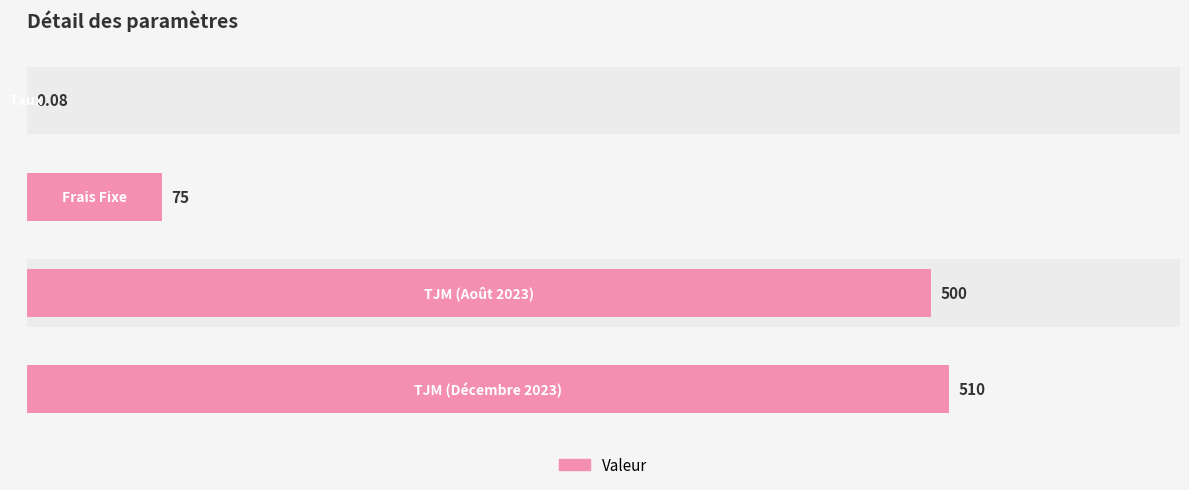

How many series are shown in this chart?

1